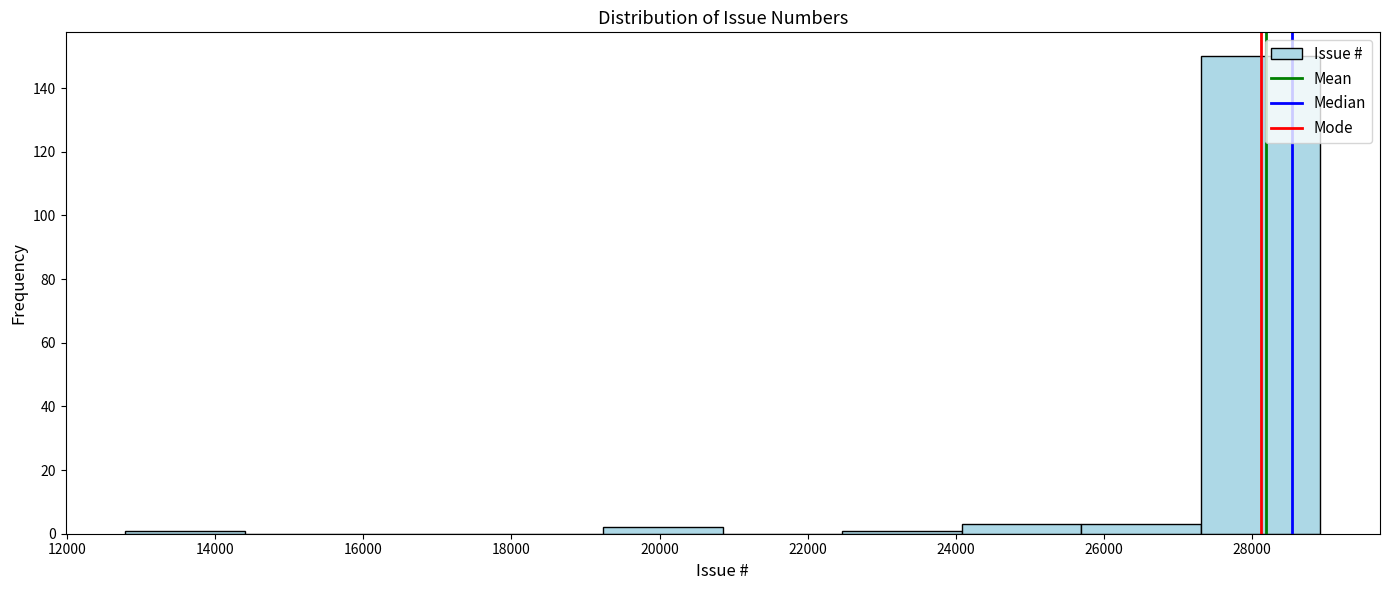

Reading left to right, list every bar in this chart as the range it spans on the x-axis followed by its height. Neither the bar edges nor the heights are printed on the chart, so give them approximately, as read against the axes.

12800 to 14400: under 2
14400 to 16000: 0
16000 to 17600: 0
17600 to 19200: 0
19200 to 20800: 2
20800 to 22400: 0
22400 to 24000: under 2
24000 to 25600: 4
25600 to 27400: 4
27400 to 29000: 150